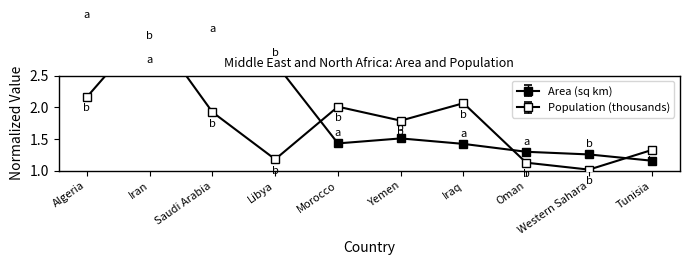

List the labels in order of Population (thousands) value, largest first.

Iran, Algeria, Iraq, Morocco, Saudi Arabia, Yemen, Tunisia, Libya, Oman, Western Sahara